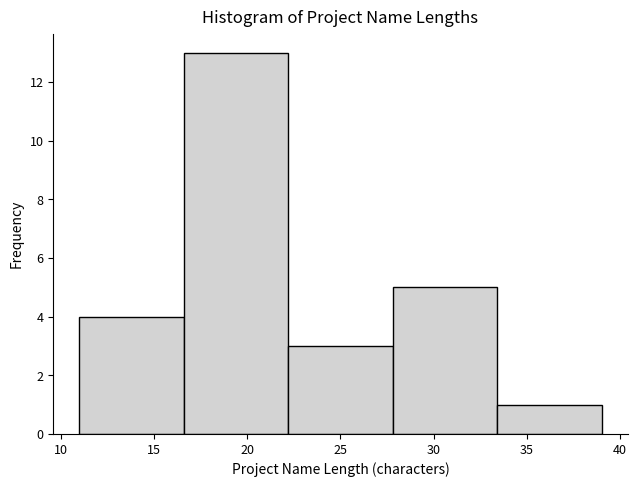

Over which range of the x-axis is the bar tallest?

16.6 to 22.2